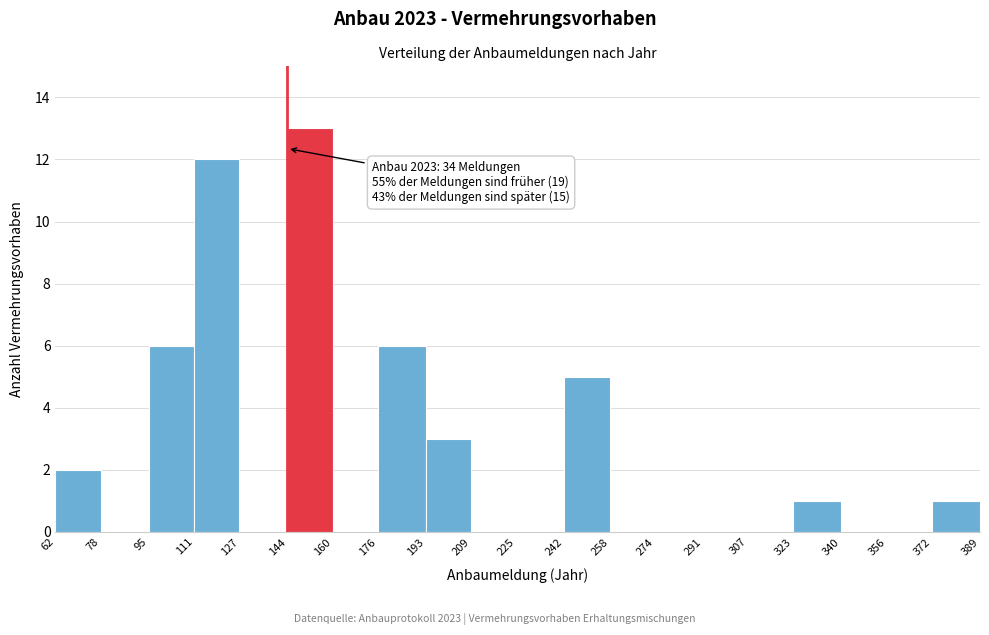

Which range on the x-axis has the tallest bar?

144 to 160